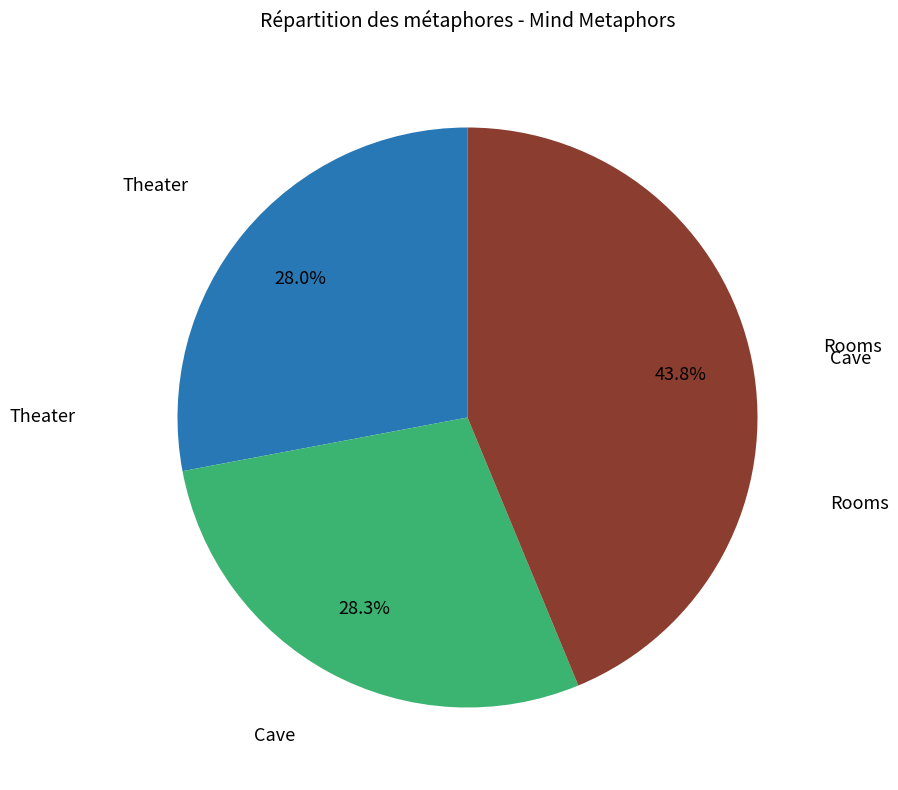

How many slices are in this pie chart?

3